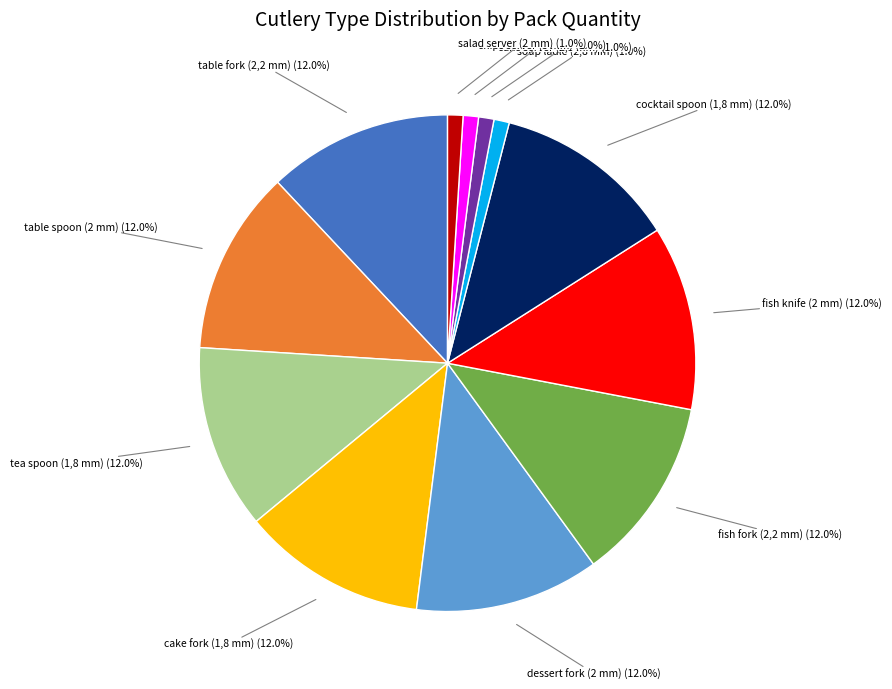

How many slices are in this pie chart?

12